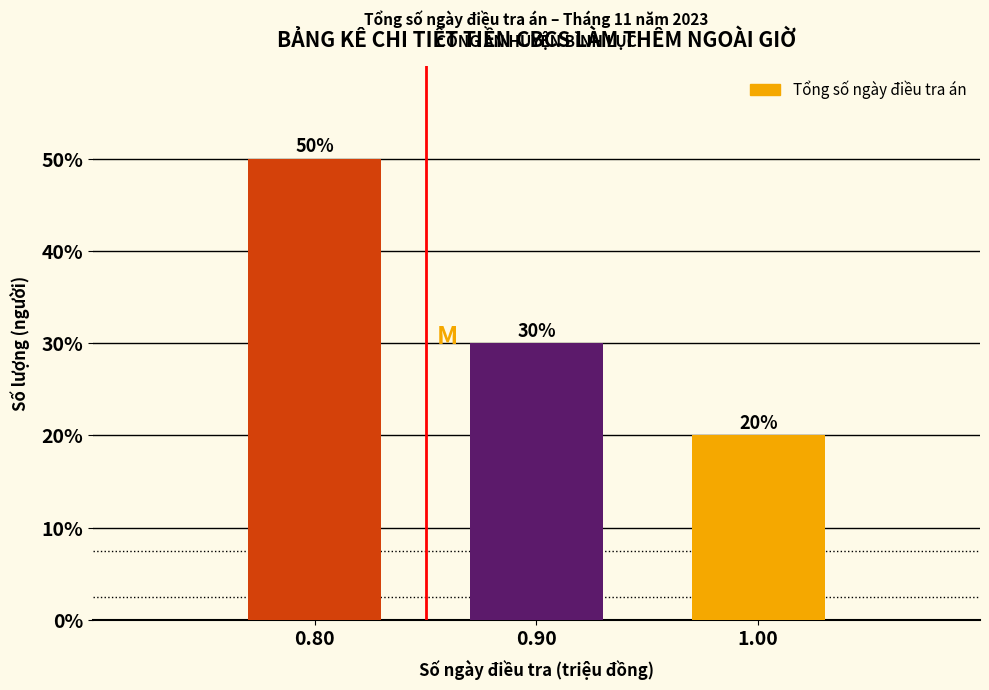

Reading left to right, transcribe this chart: for each bar, give the range it covers on the x-axis and its height.

0.75 to 0.85: 50
0.85 to 0.95: 30
0.95 to 1.05: 20